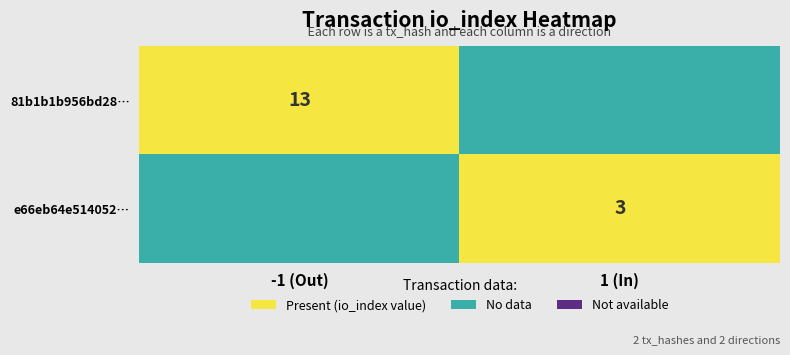

Is it true that e66eb64e514052… equals 5 at 1 (In)?

False